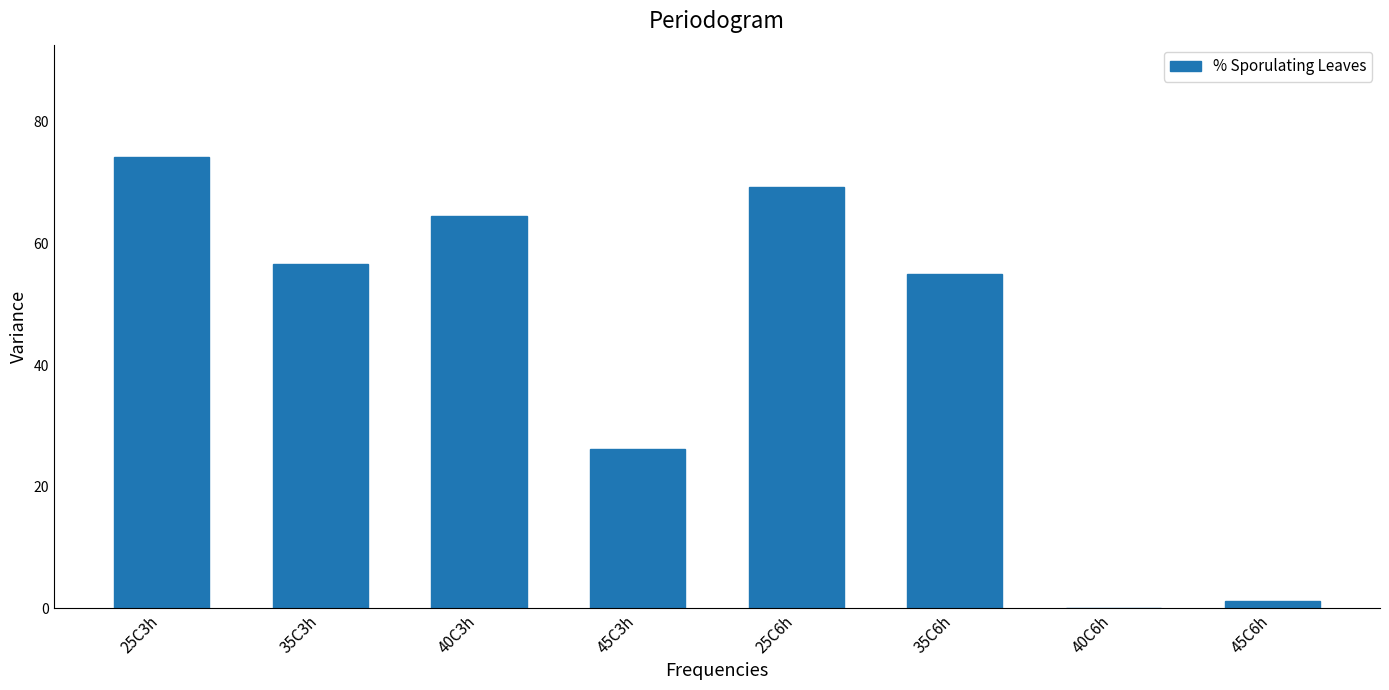

Approximately how many times larger is the value at 45C3h compared to 35C3h?

0.5